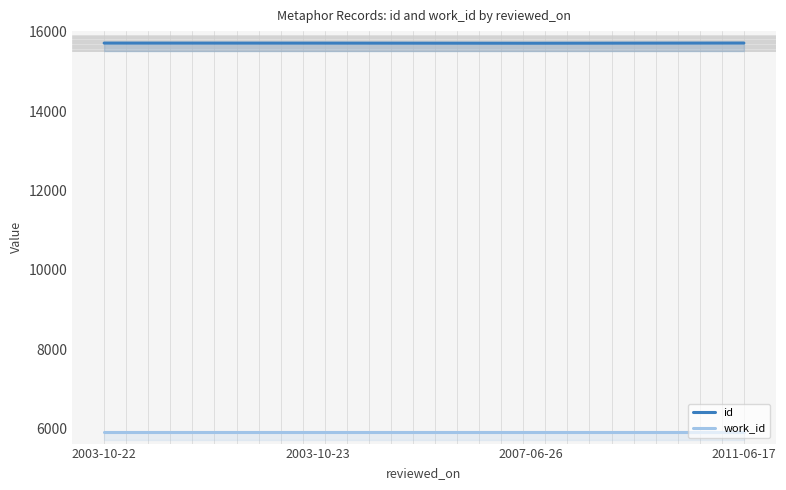

True or false: id and work_id cross at least once.

False